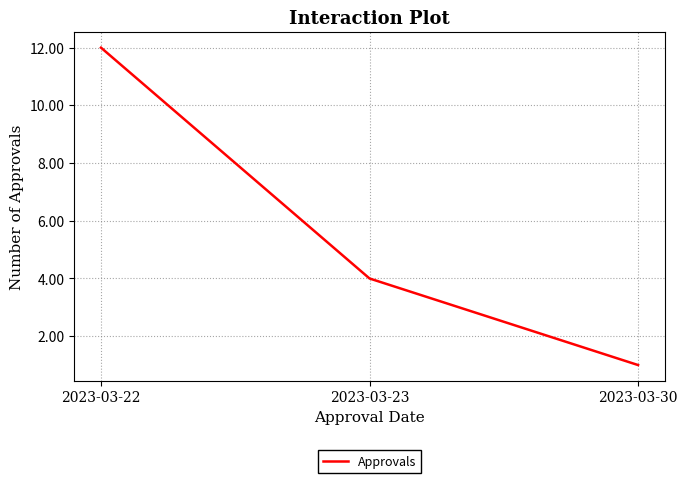

Is it true that the value at 2023-03-22 is 12?

True